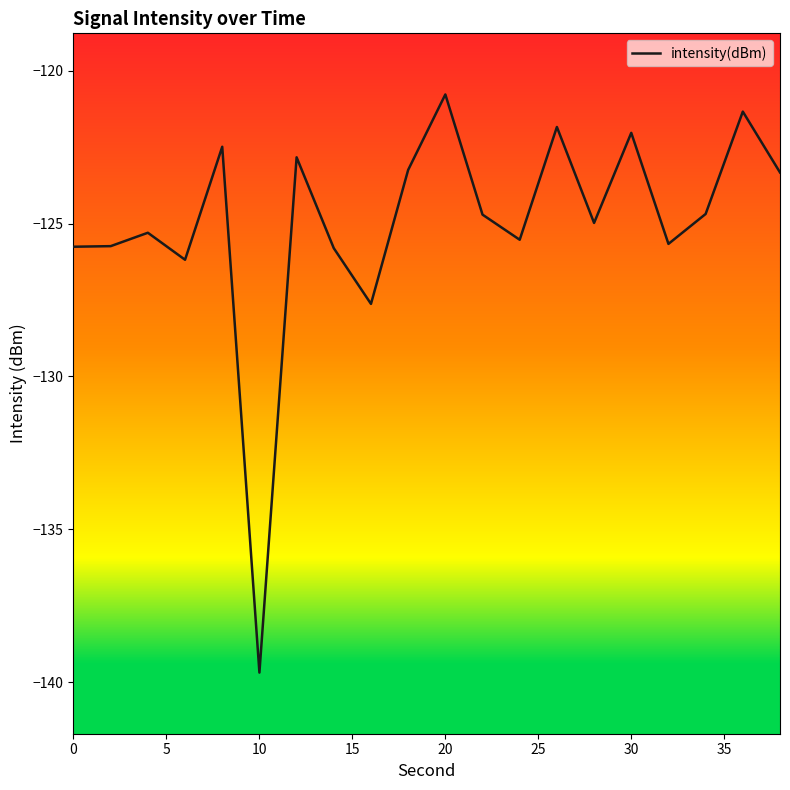

What is the greatest value displayed?

-120.8